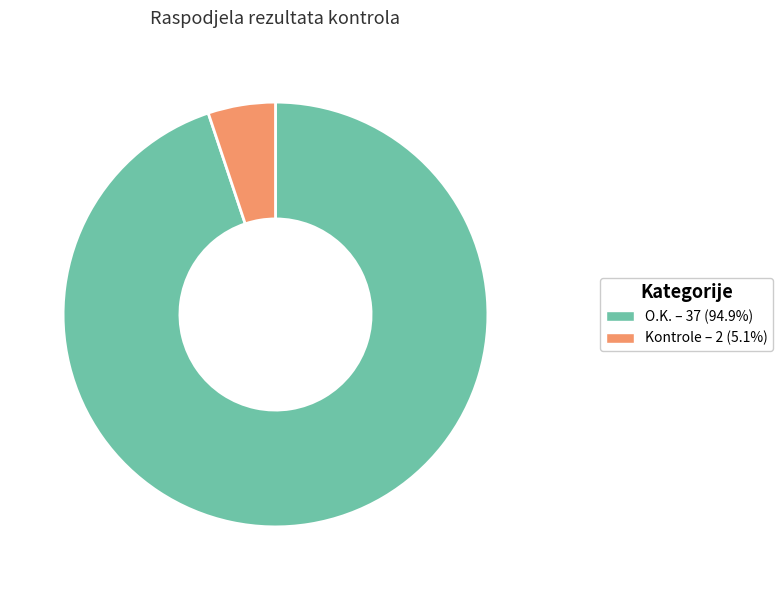

Is there any slice that represents more than half of the pie?

Yes